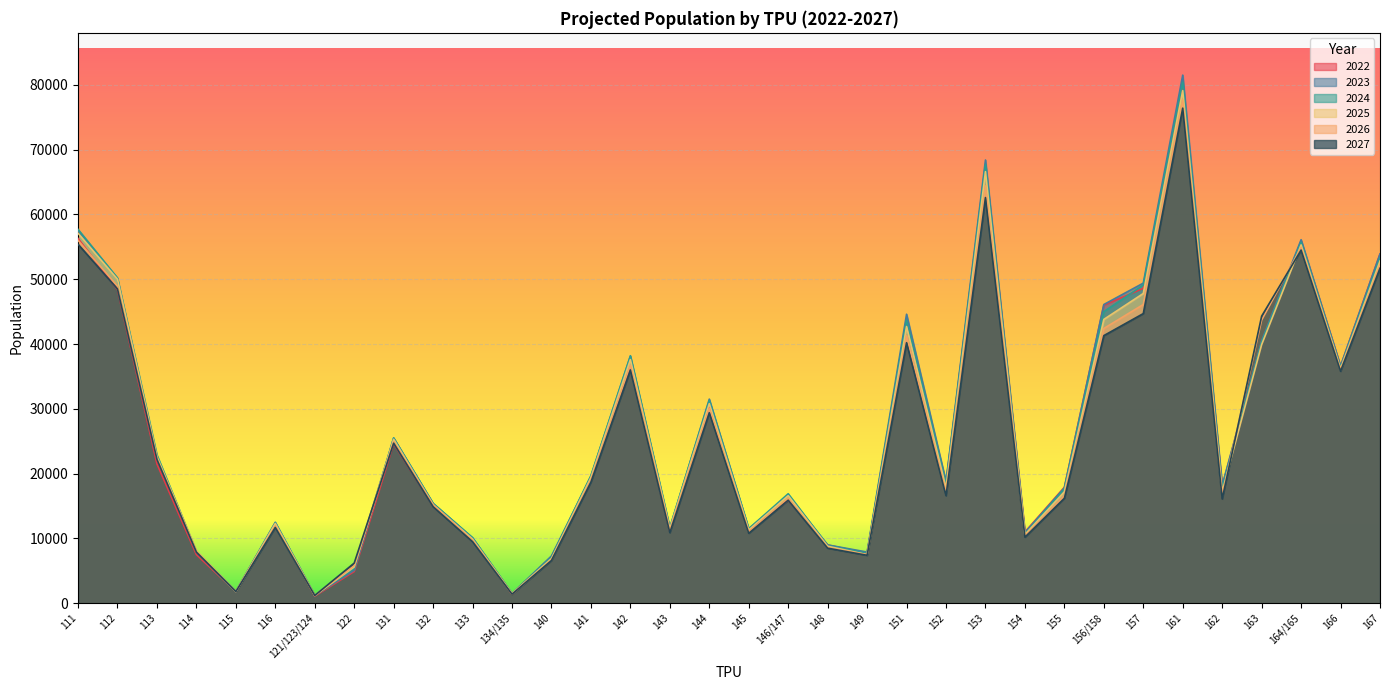

What is the smallest value displayed?

1100